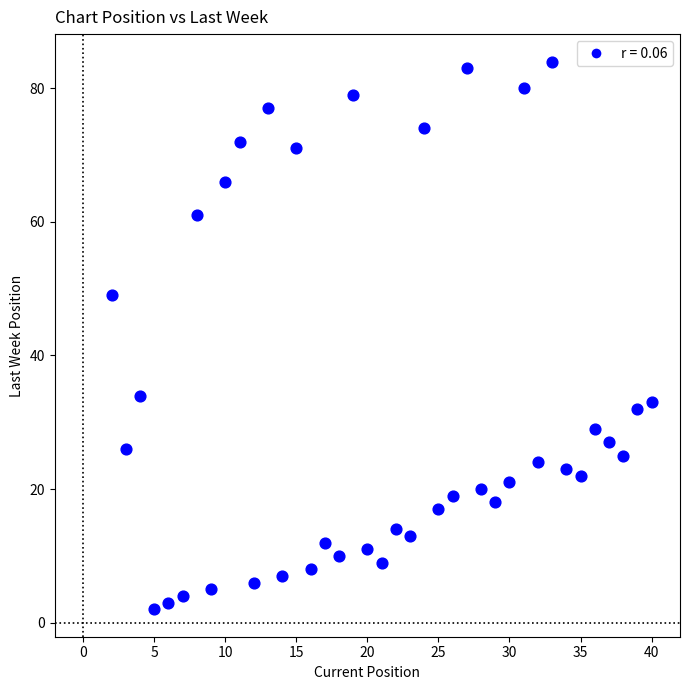

What is the range of X values (max minus min)?

38